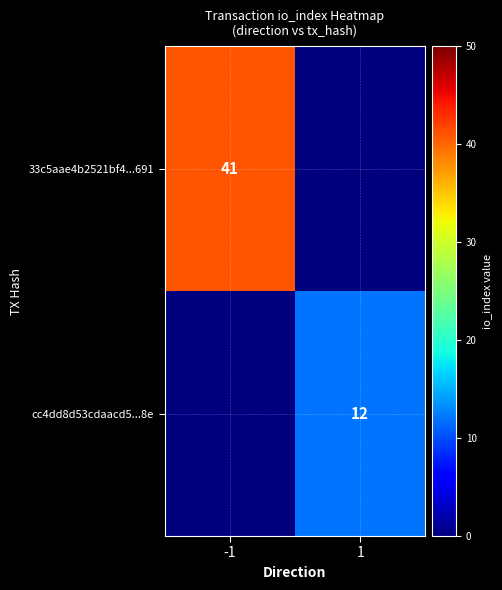

The value of cc4dd8d53cdaacd5...8e at 1 is 12. True or false?

True